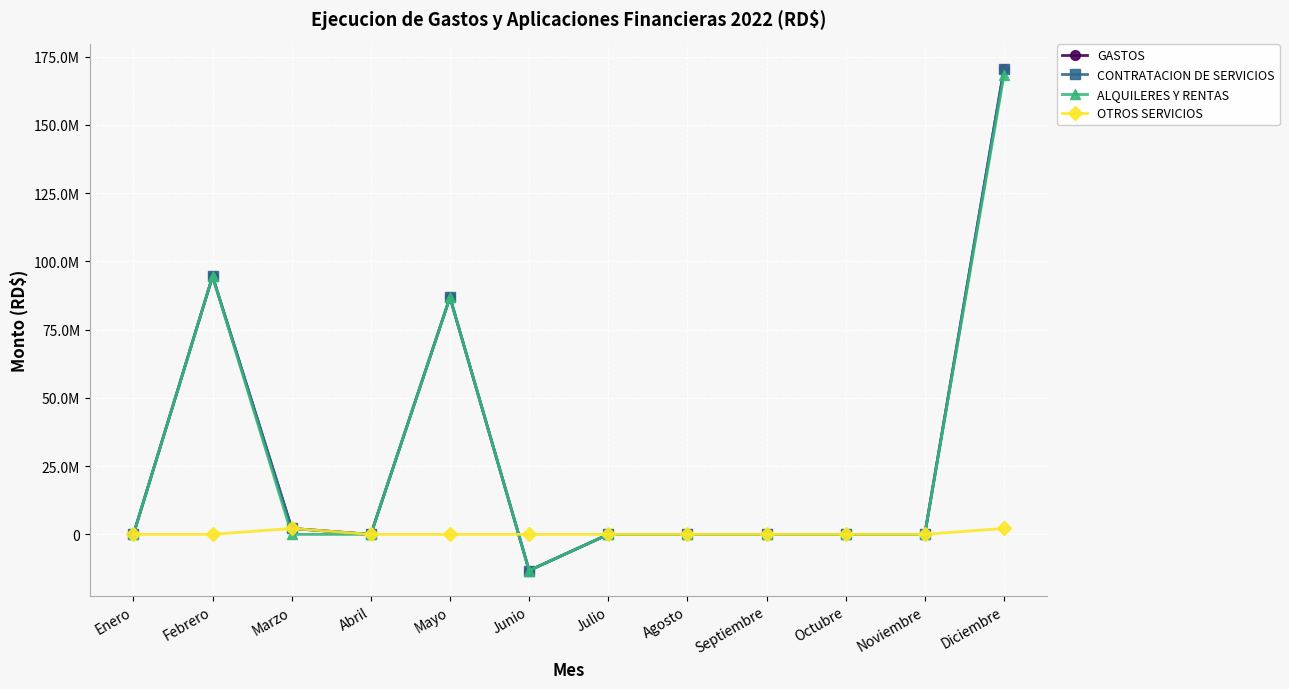

What is the difference between the second highest and minimum values in the CONTRATACION DE SERVICIOS series?

107743683.2